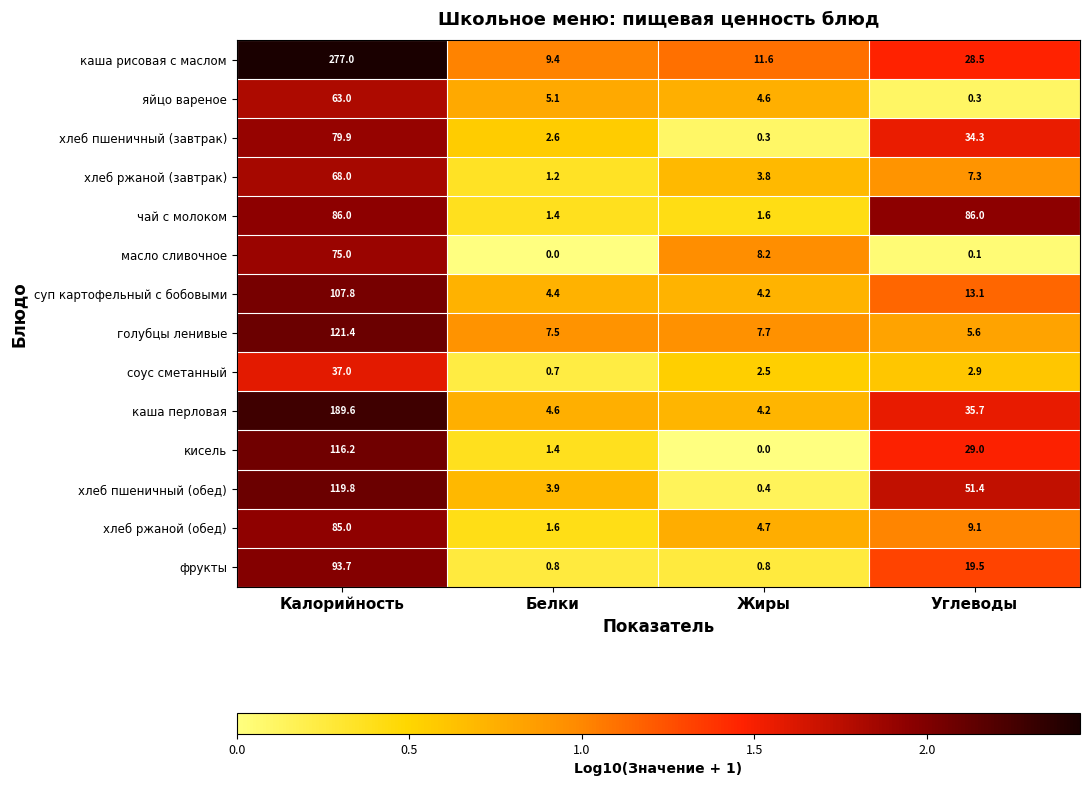

What is the sum of all яйцо вареное values?

73.0